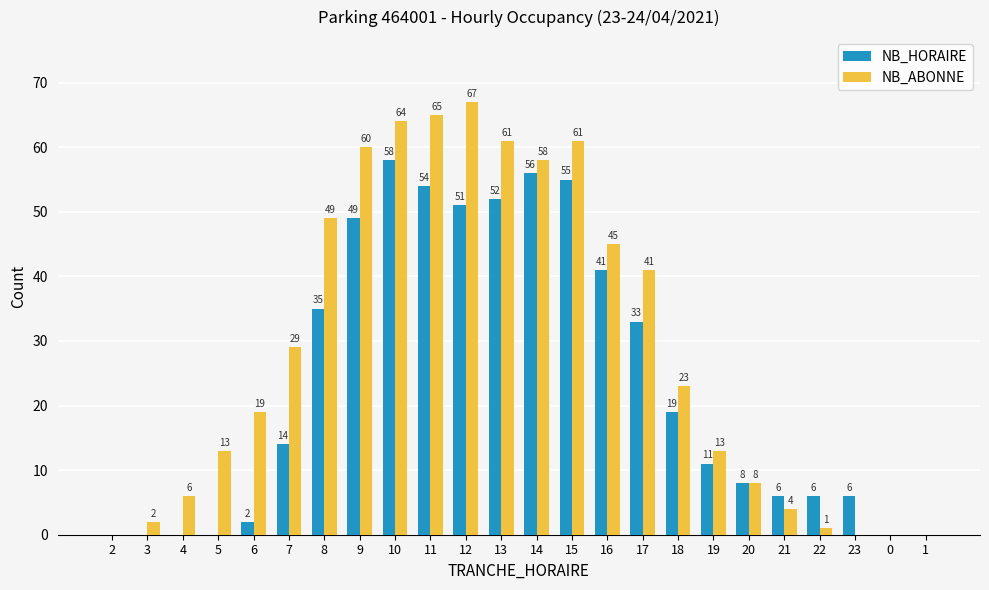

Which series has the largest total across all categories?

NB_ABONNE